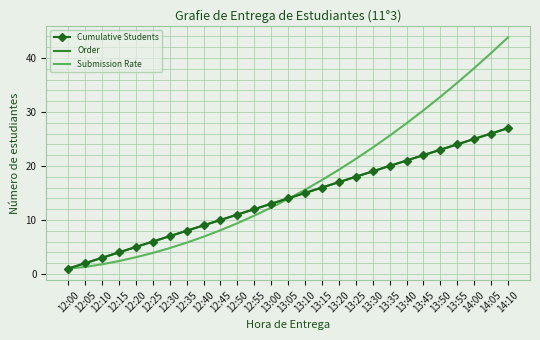

At which label does Cumulative Students reach its minimum?

12:00